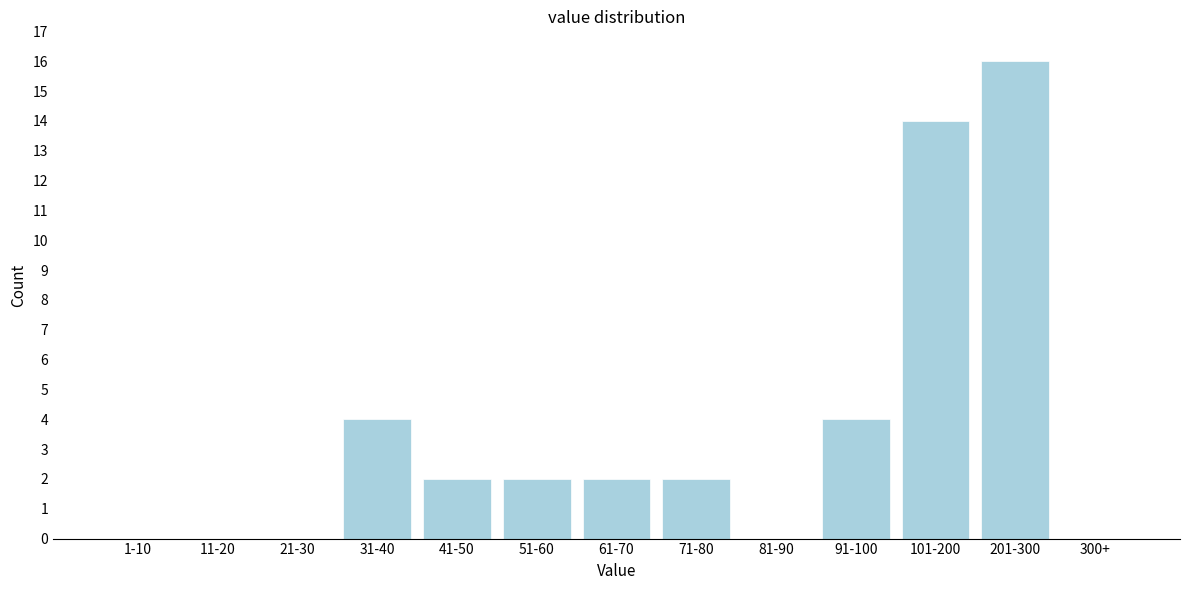

Reading right to left, what are all the values shown in this chart?

300+=0	201-300=16	101-200=14	91-100=4	81-90=0	71-80=2	61-70=2	51-60=2	41-50=2	31-40=4	21-30=0	11-20=0	1-10=0